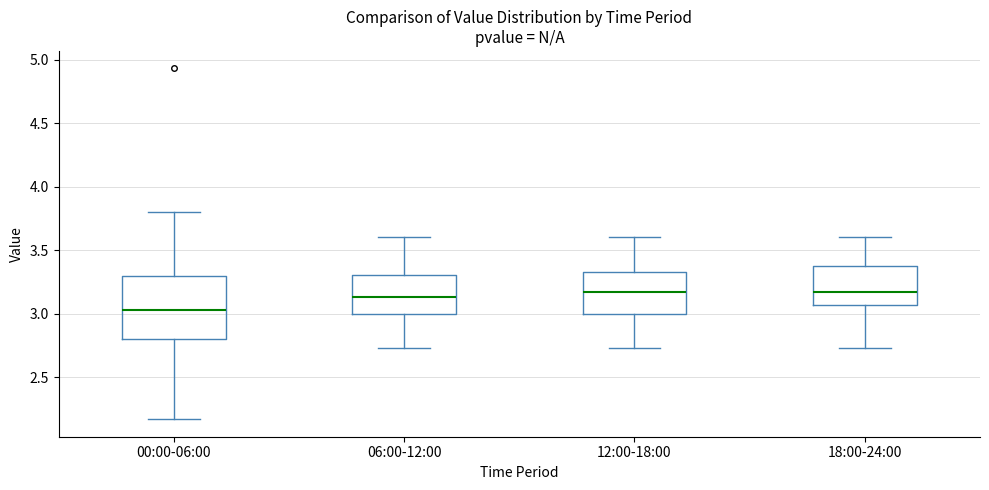

Which box's median line is the lowest?

00:00-06:00